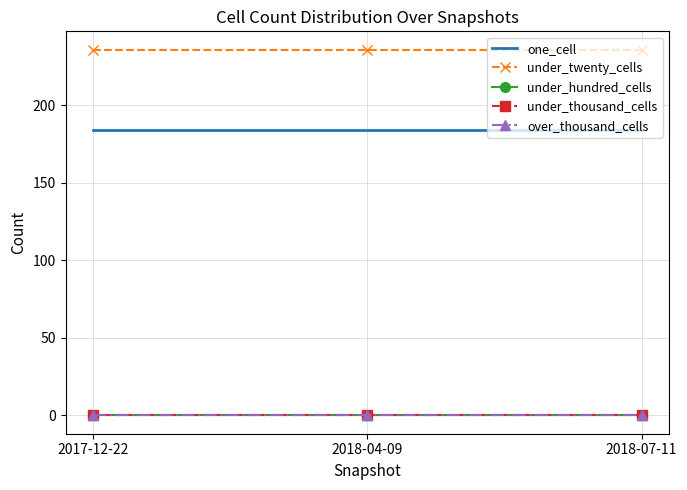

True or false: over_thousand_cells has a value of 0 at 2018-04-09.

True